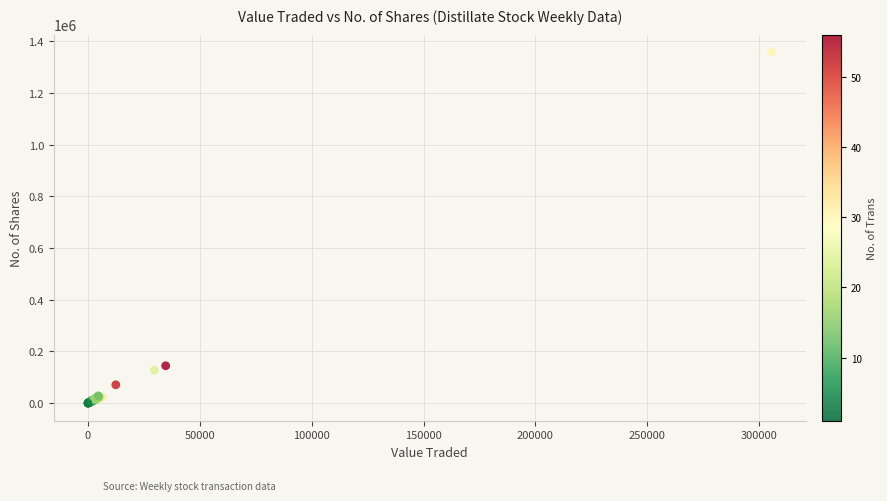

What Y value in the scatter plot is closest to 678860?

144822